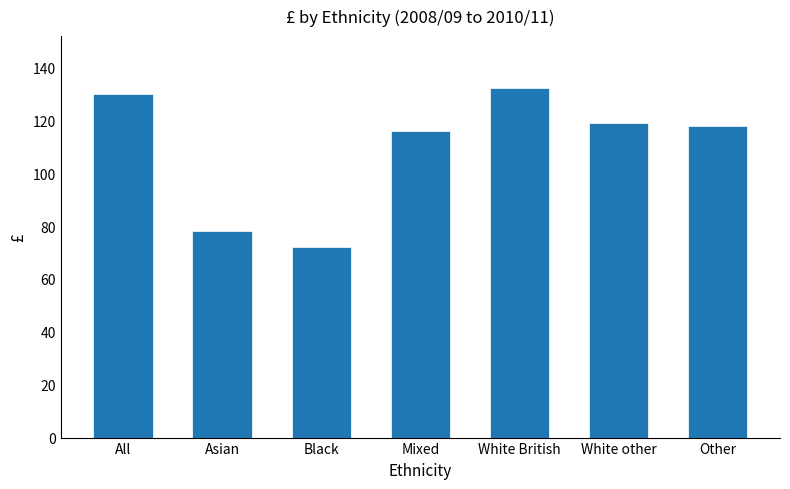

At which label is the value closest to 102?

Mixed